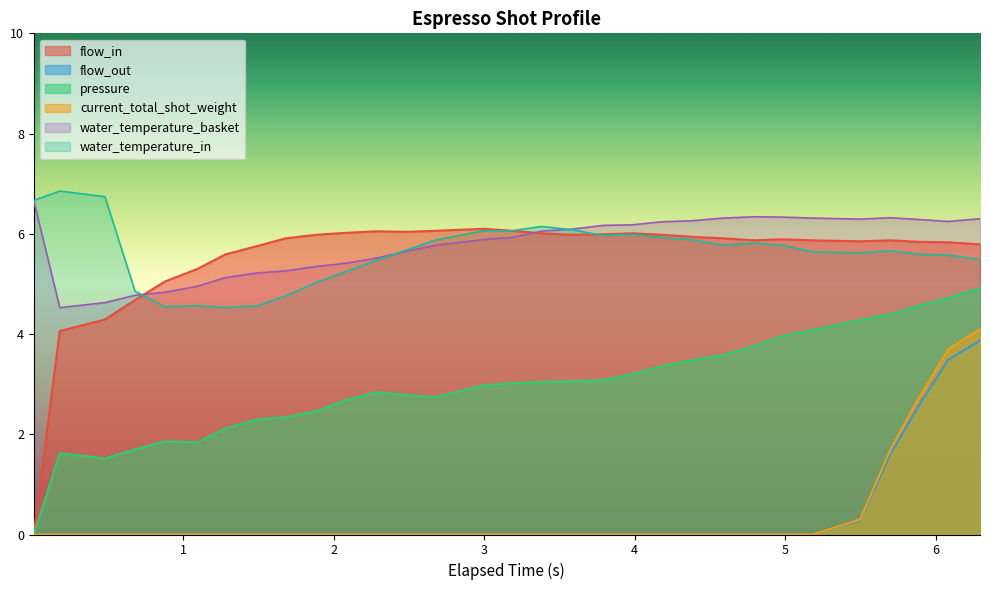

Reading left to right, what are all the values shown in this chart?

flow_in: 0.0	4.1	4.3	4.7	5.0	5.3	5.6	5.8	5.9	6.0	6.0	6.0	6.0	6.1	6.1	6.1	6.0	6.0	6.0	6.0	6.0	5.9	5.9	5.9	5.9	5.9	5.8	5.9	5.8	5.8	5.8
flow_out: 0.0	0.0	0.0	0.0	0.0	0.0	0.0	0.0	0.0	0.0	0.0	0.0	0.0	0.0	0.0	0.0	0.0	0.0	0.0	0.0	0.0	0.0	0.0	0.0	0.0	0.0	0.3	1.6	2.5	3.5	3.9
pressure: 0.0	1.6	1.5	1.7	1.9	1.8	2.1	2.3	2.3	2.5	2.7	2.8	2.8	2.7	3.0	3.0	3.0	3.1	3.1	3.2	3.4	3.5	3.6	3.8	4.0	4.1	4.3	4.4	4.6	4.7	4.9
current_total_shot_weight: 0.0	0.0	0.0	0.0	0.0	0.0	0.0	0.0	0.0	0.0	0.0	0.0	0.0	0.0	0.0	0.0	0.0	0.0	0.0	0.0	0.0	0.0	0.0	0.0	0.0	0.0	0.3	1.7	2.7	3.7	4.1
water_temperature_basket: 6.7	4.5	4.6	4.8	4.8	5.0	5.1	5.2	5.3	5.3	5.4	5.5	5.7	5.8	5.9	5.9	6.1	6.1	6.2	6.2	6.2	6.3	6.3	6.3	6.3	6.3	6.3	6.3	6.3	6.2	6.3
water_temperature_in: 6.7	6.9	6.7	4.9	4.5	4.6	4.5	4.6	4.8	5.0	5.2	5.5	5.7	5.9	6.1	6.1	6.1	6.1	6.0	6.0	5.9	5.9	5.8	5.8	5.8	5.6	5.6	5.7	5.6	5.6	5.5